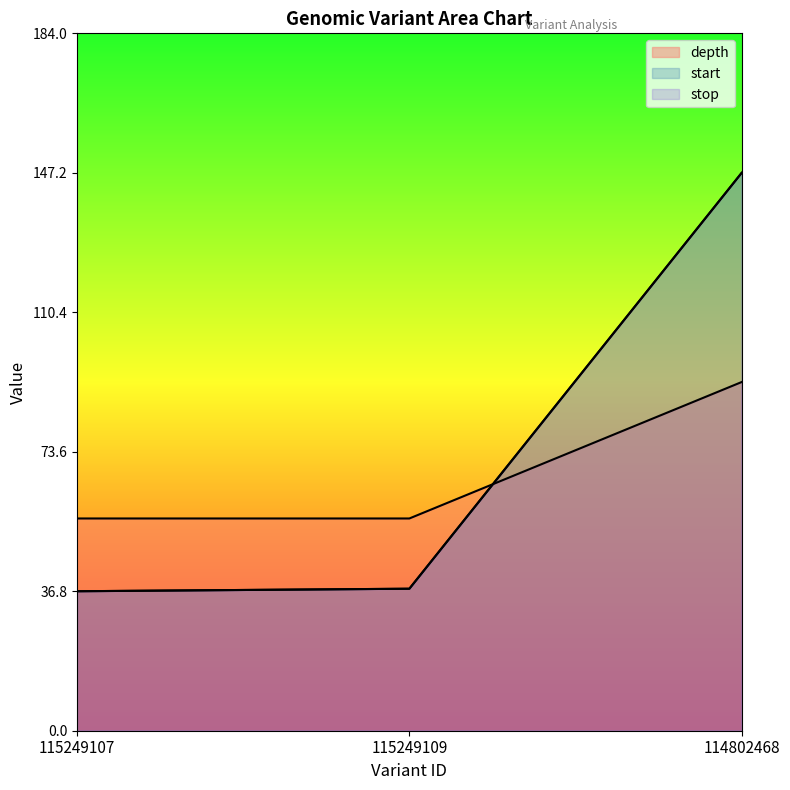

Which series has the largest total across all categories?

start